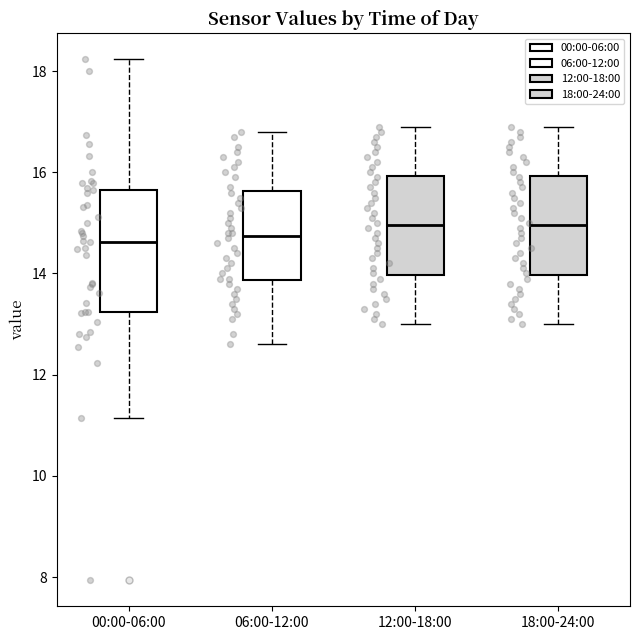

Reading left to right, read every box against the y-axis: the position of its median line, the range the box covers, and the ends of its whiskers. The values are not printed on the chart, so give them approximately, as read against the axis.

00:00-06:00: median 14.6, box 13.2 to 15.6, whiskers 11.2 to 18.2
06:00-12:00: median 14.8, box 13.8 to 15.6, whiskers 12.6 to 16.8
12:00-18:00: median 15.0, box 14.0 to 16.0, whiskers 13.0 to 17.0
18:00-24:00: median 15.0, box 14.0 to 16.0, whiskers 13.0 to 17.0